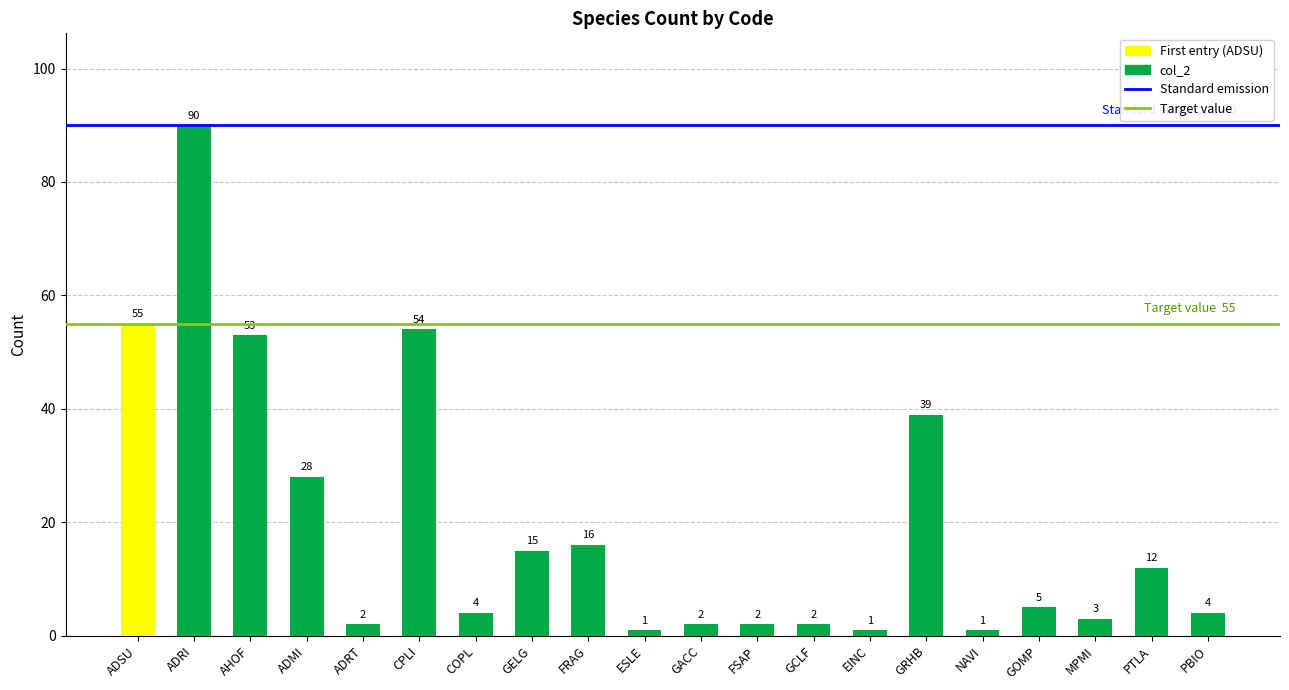

What is the greatest value displayed?

90